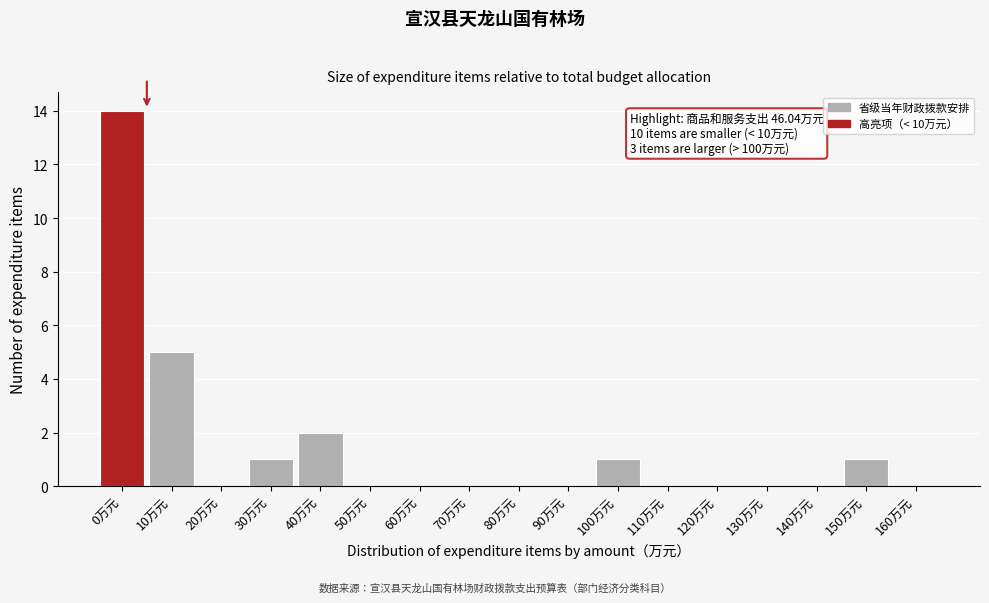

Reading left to right, transcribe all the data shown in this chart.

0万元=14	10万元=5	20万元=0	30万元=1	40万元=2	50万元=0	60万元=0	70万元=0	80万元=0	90万元=0	100万元=1	110万元=0	120万元=0	130万元=0	140万元=0	150万元=1	160万元=0